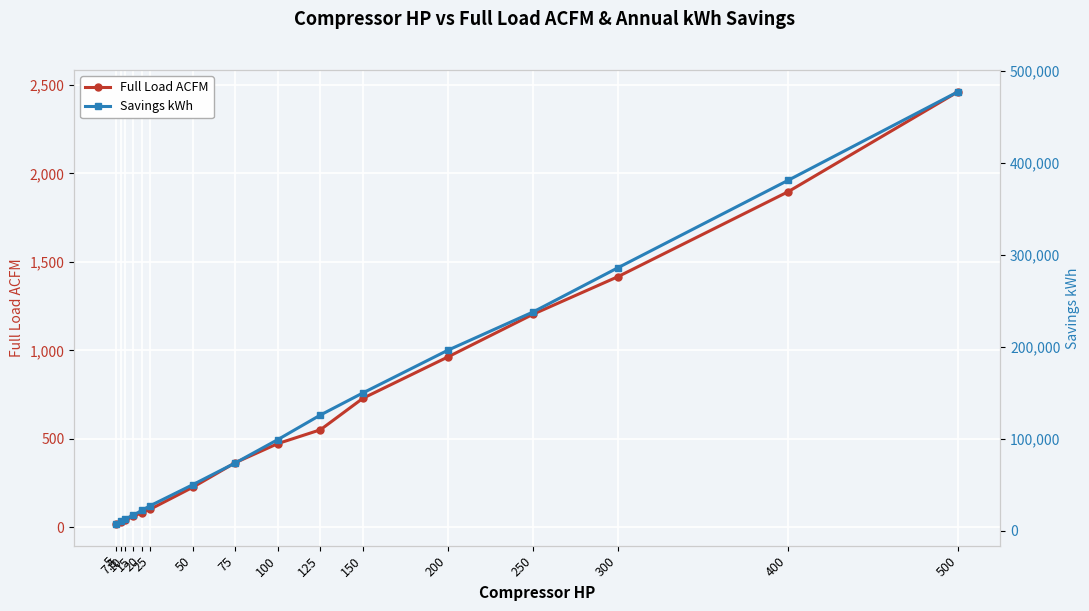

Count the number of data series in this chart.

2